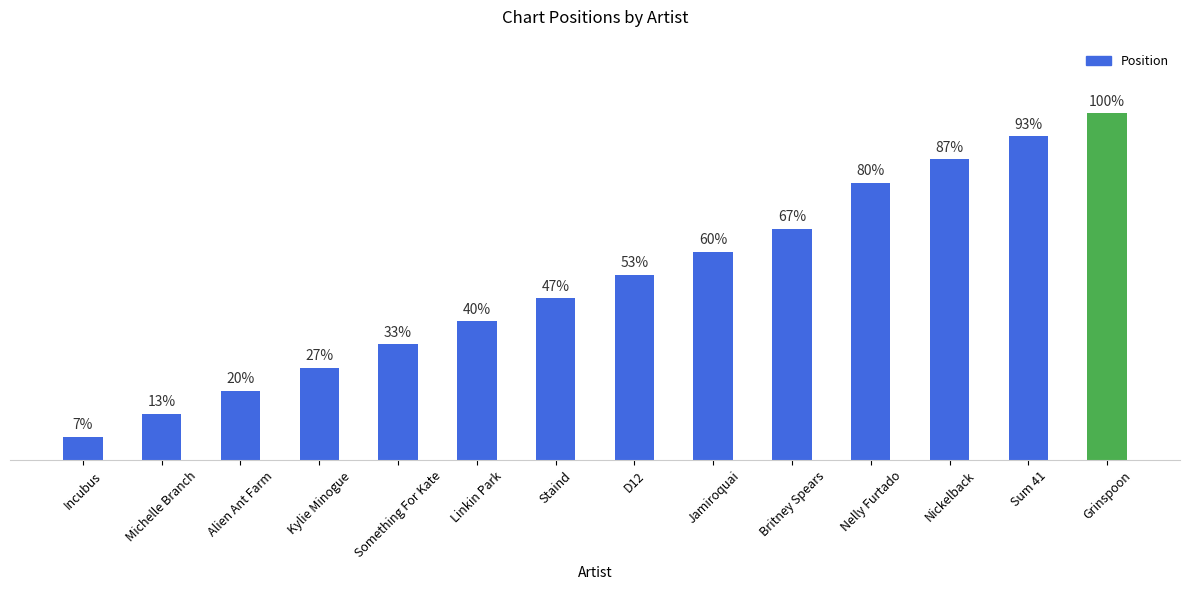

What is the label of the 14th bar from the right?

Incubus